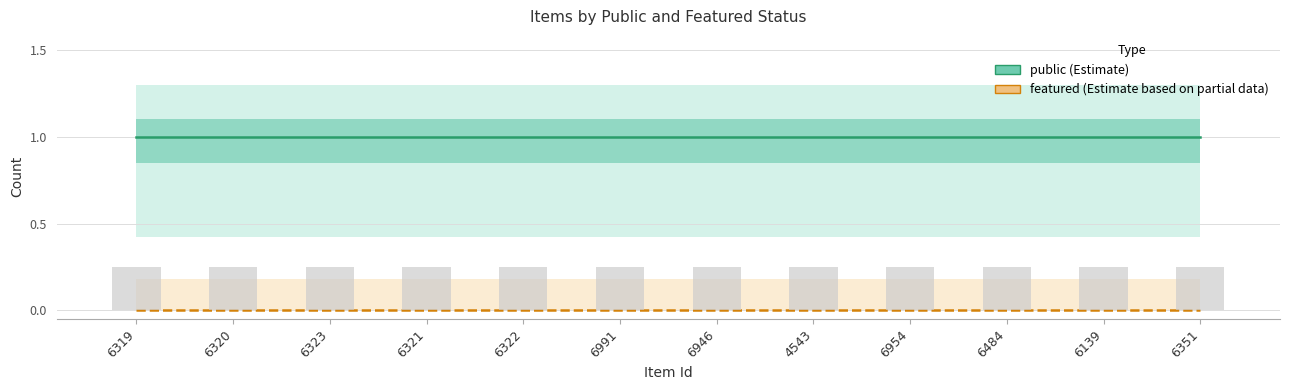

How many data points does each series have?

12